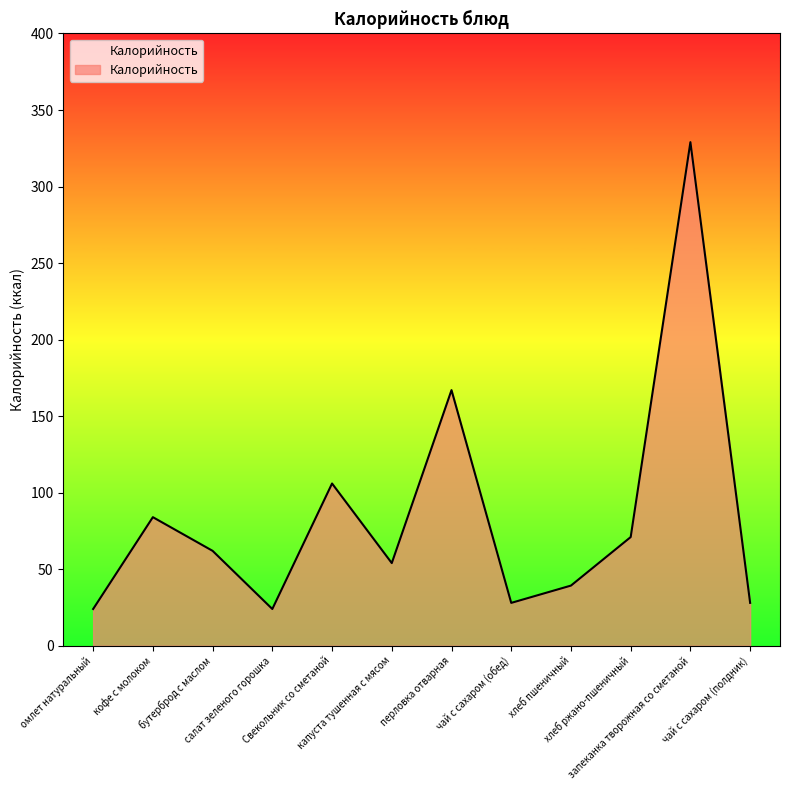

What is the difference between the maximum and minimum values?

305.0